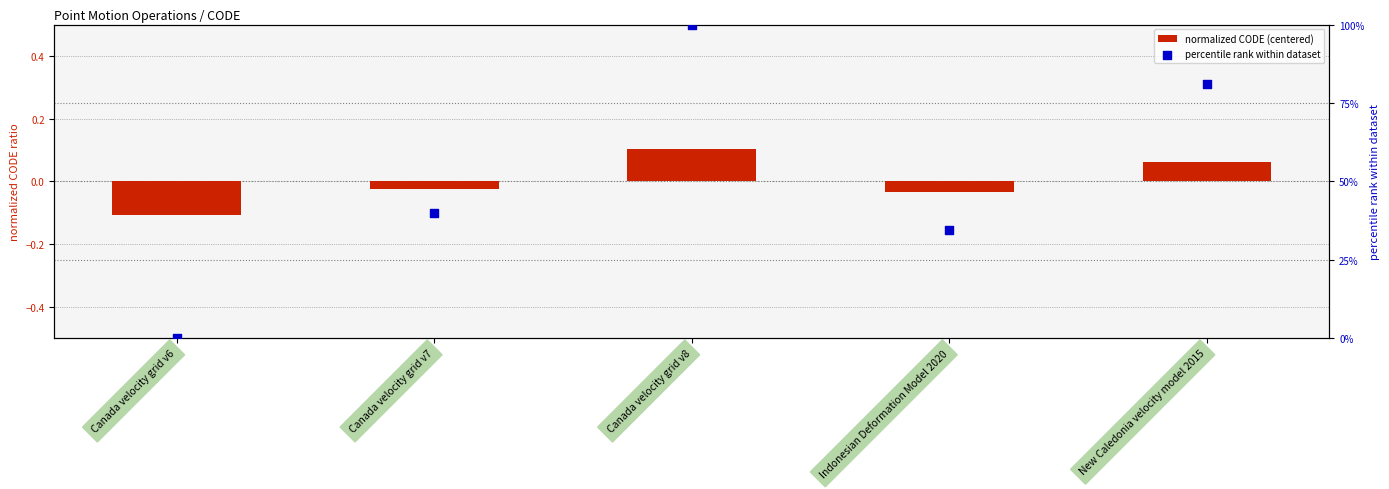

What is the total value across all series at Canada velocity grid v7?

39.7